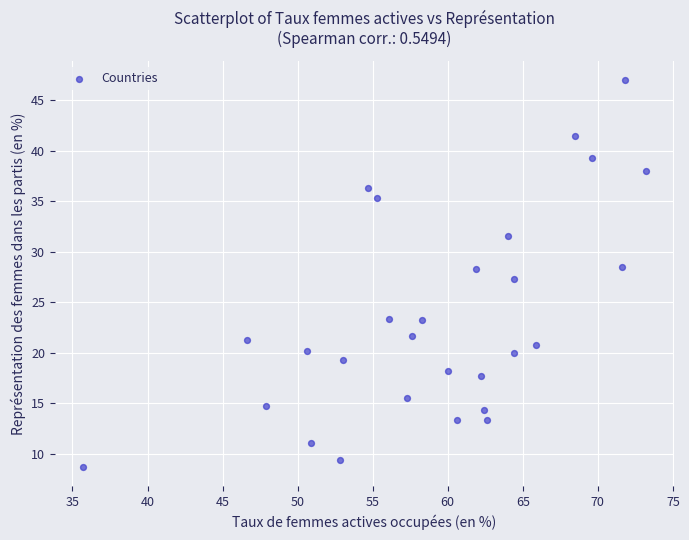

What is the range of Y values (max minus min)?

38.3